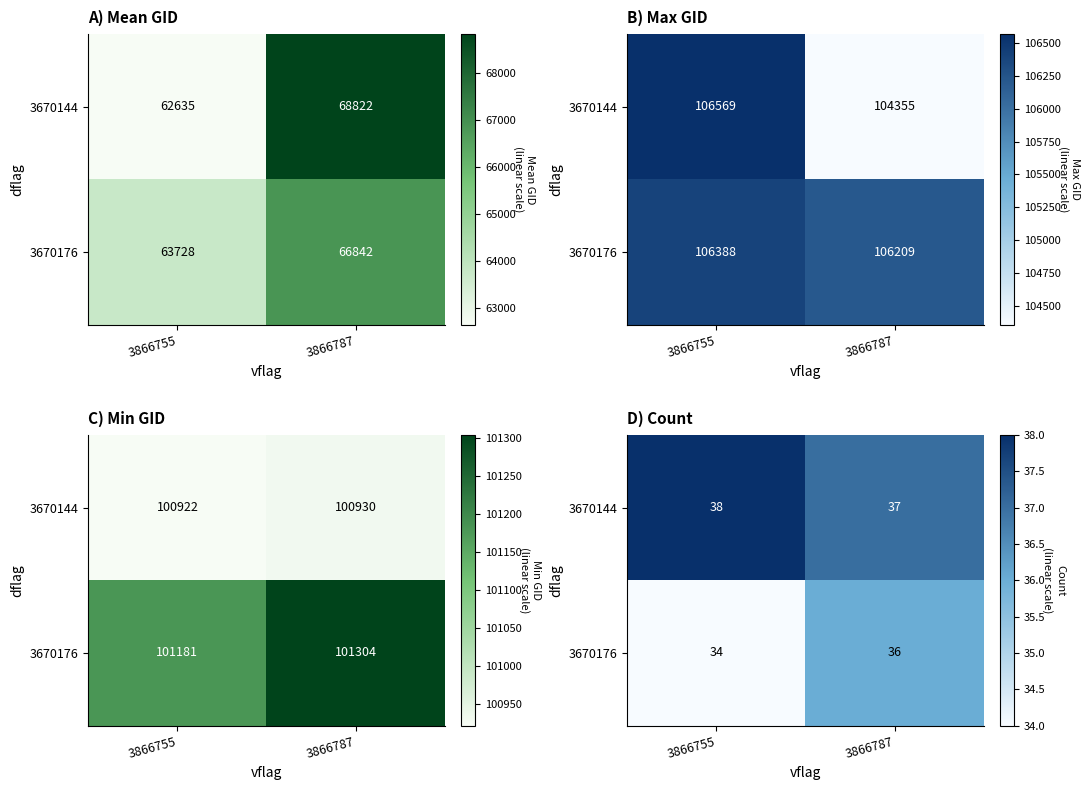

What is the difference between the maximum and minimum values in the 3670144 series?

1